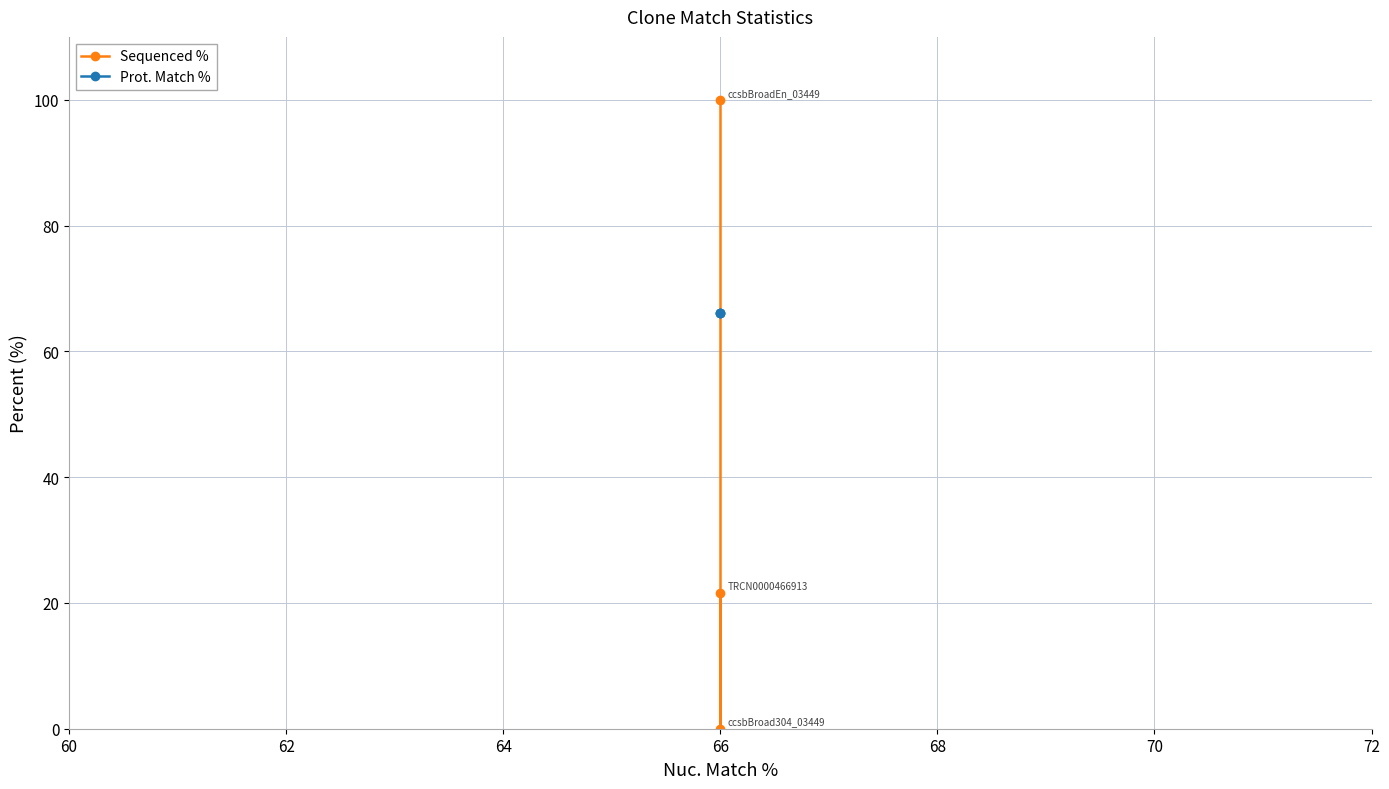

Is it true that Prot. Match % equals 96.1 at 66?

False